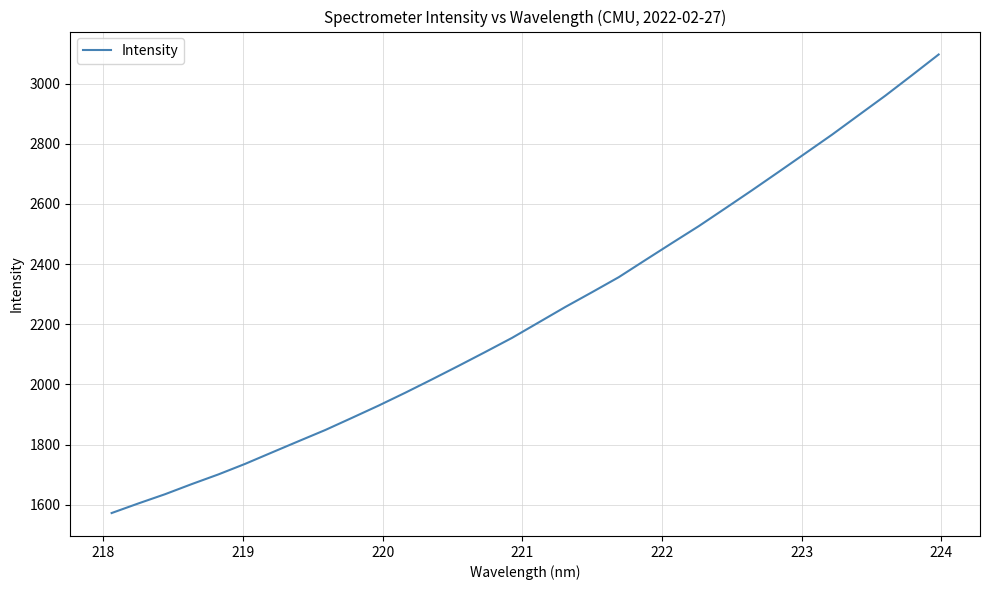

What is the minimum value shown in the chart?

1572.5